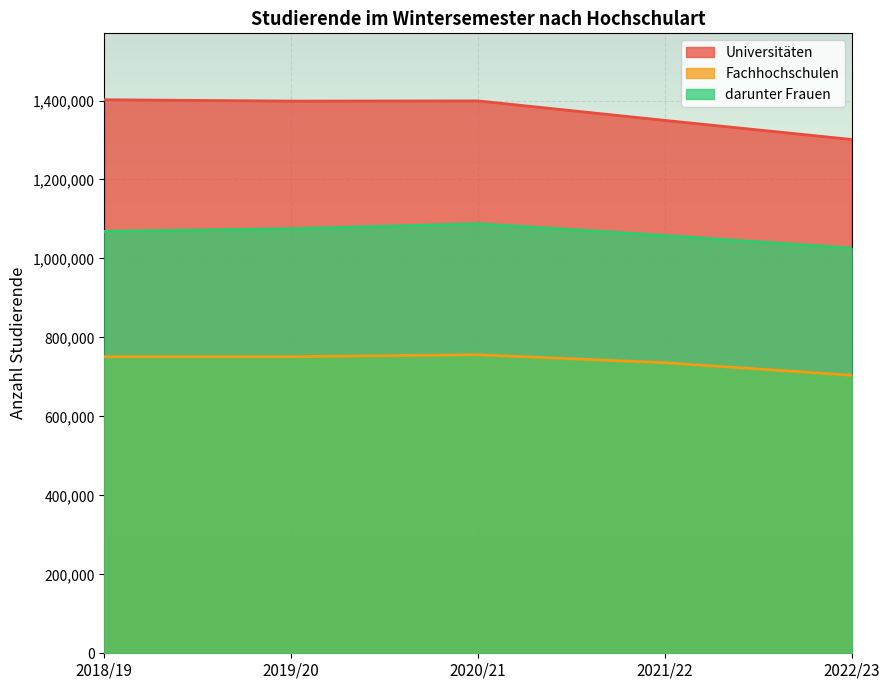

What position from the left is 2022/23?

5